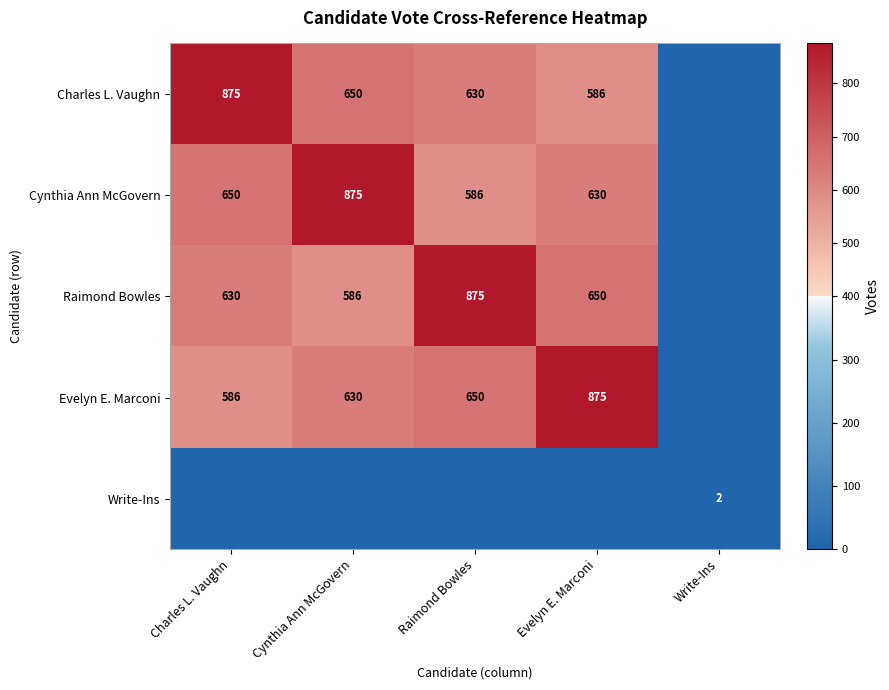

Between Cynthia Ann McGovern and Write-Ins, which is larger?

Cynthia Ann McGovern